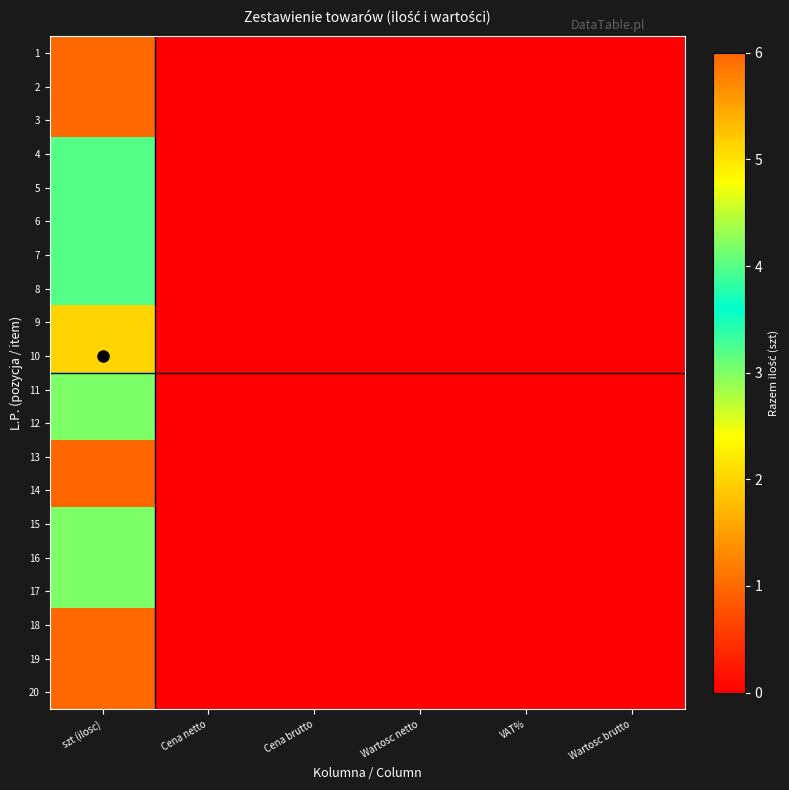

At how many categories does at least one series exceed 3?

1